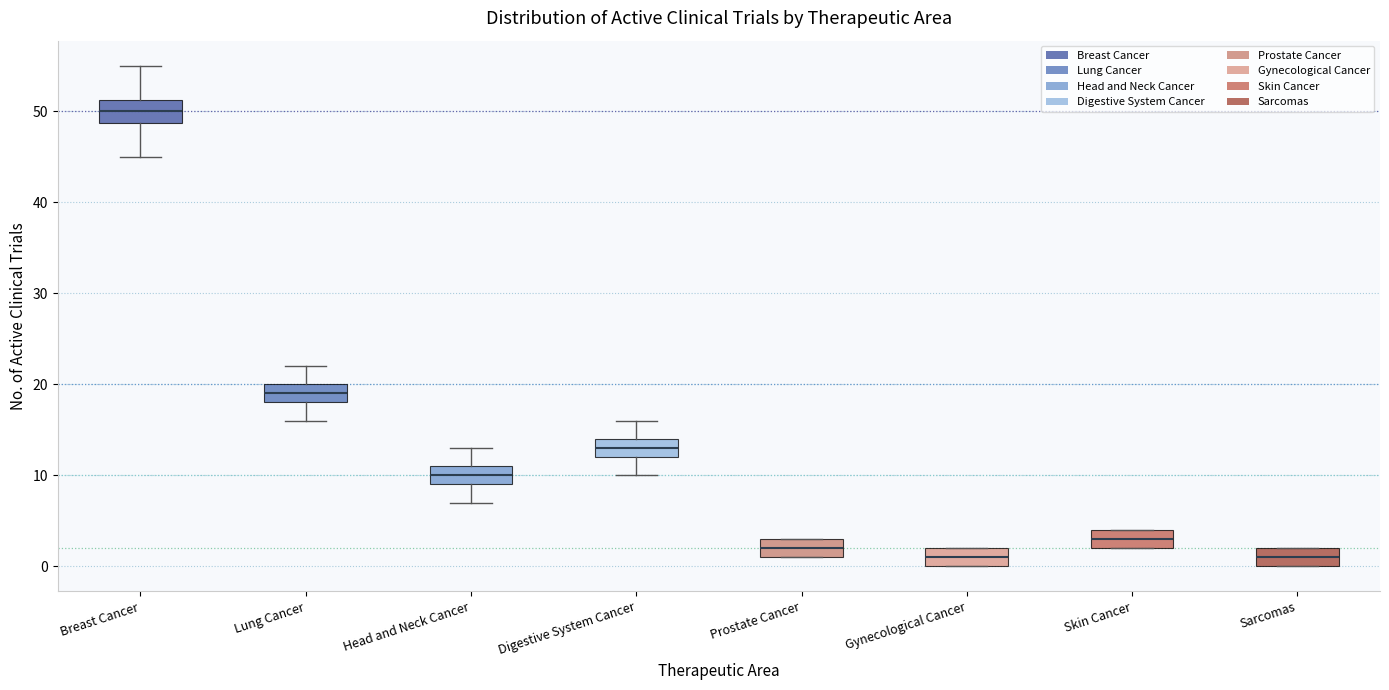

Reading left to right, transcribe this box plot: for each box, give where its median line is, the range the box spans, and where its two whiskers end, as read against the y-axis. The values are not printed on the chart, so give them approximately, as read against the axis.

Breast Cancer: median 50, box 49 to 51, whiskers 45 to 55
Lung Cancer: median 19, box 18 to 20, whiskers 16 to 22
Head and Neck Cancer: median 10, box 9 to 11, whiskers 7 to 13
Digestive System Cancer: median 13, box 12 to 14, whiskers 10 to 16
Prostate Cancer: median 2, box 1 to 3, whiskers 1 to 3
Gynecological Cancer: median 1, box 0 to 2, whiskers 0 to 2
Skin Cancer: median 3, box 2 to 4, whiskers 2 to 4
Sarcomas: median 1, box 0 to 2, whiskers 0 to 2